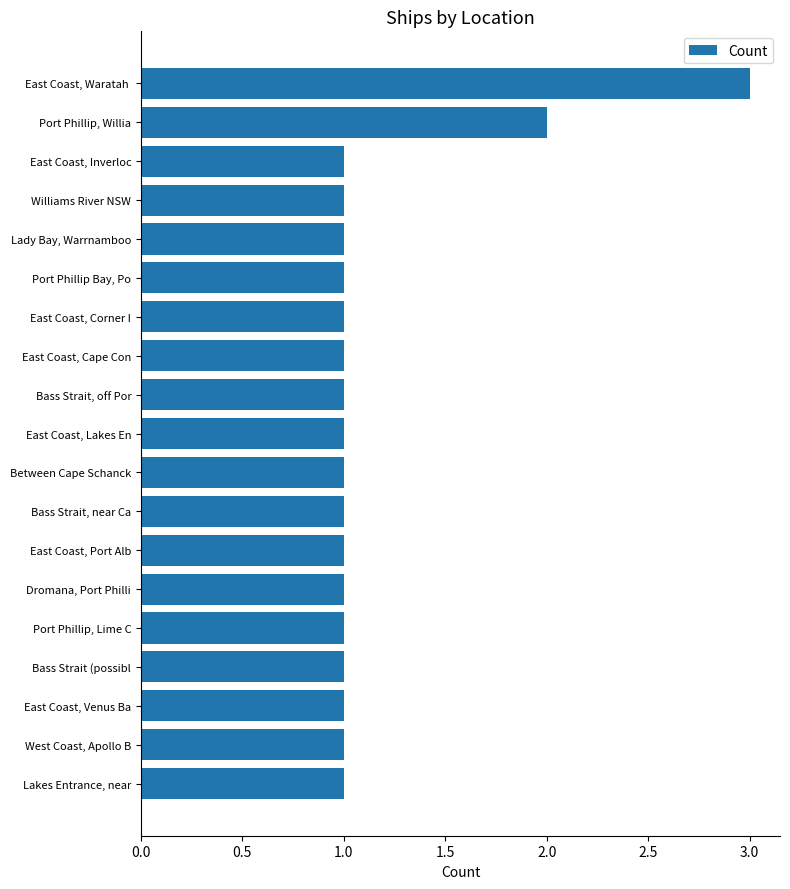

The value at Port Phillip, Lime C is 2. True or false?

False